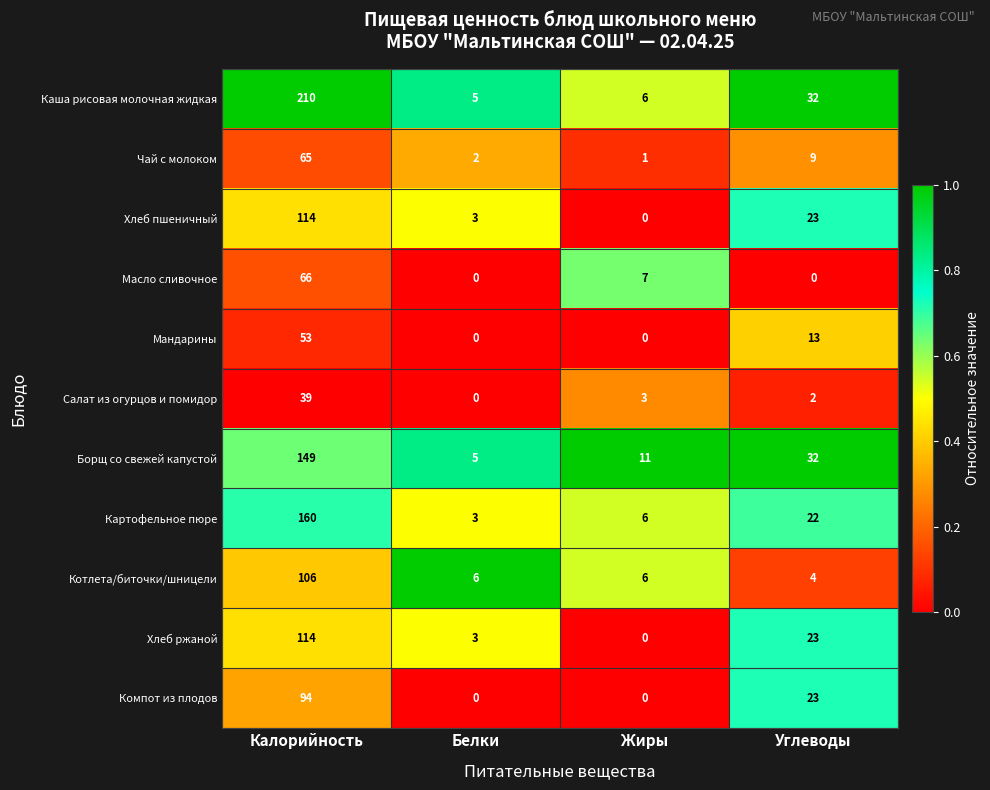

The Котлета/биточки/шницели series shows 106 at Калорийность. True or false?

True